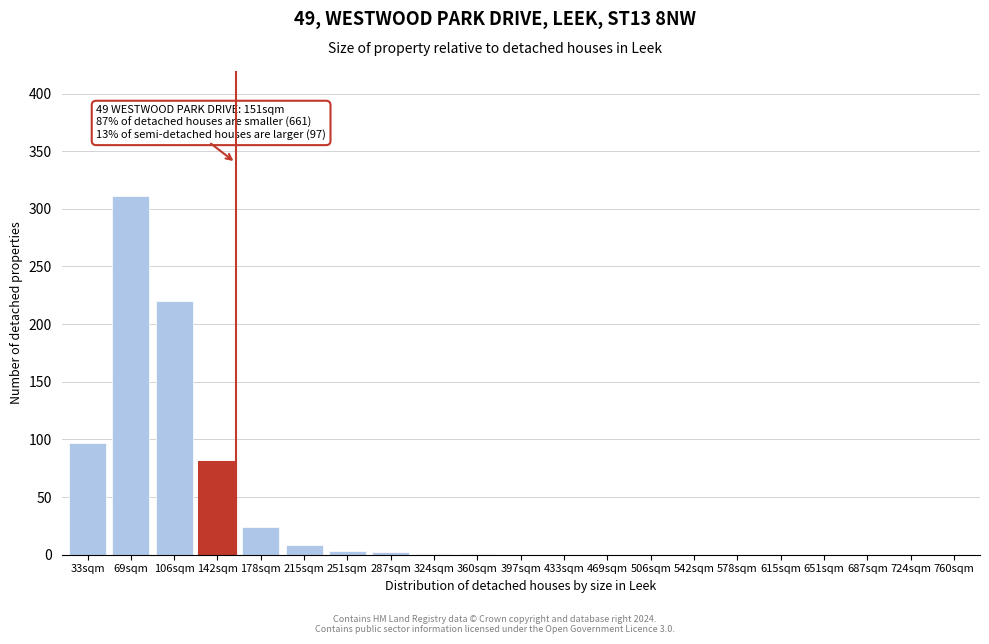

What is the sum of all values?

747